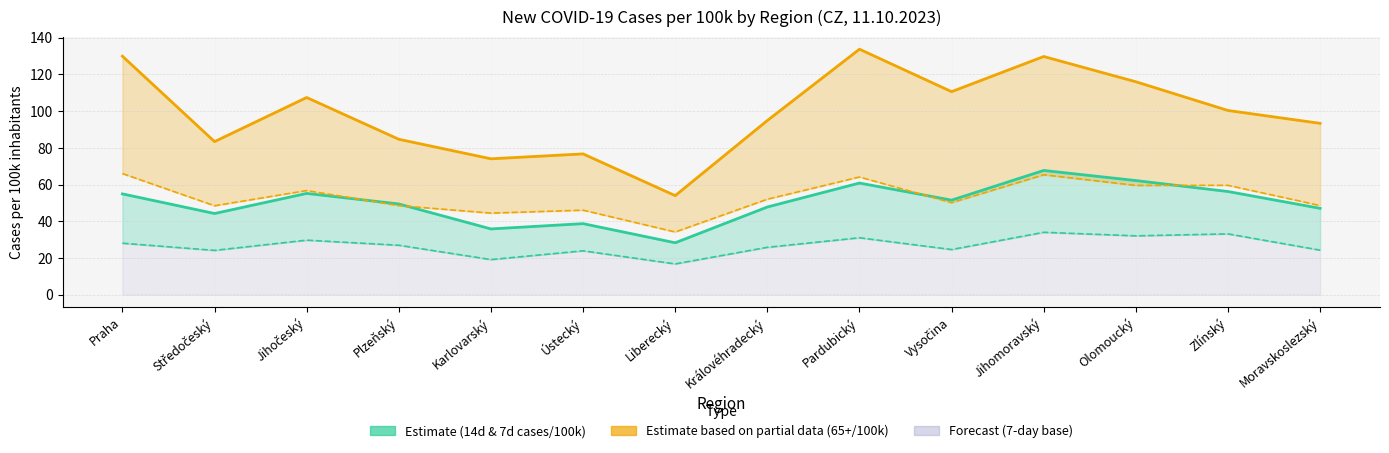

In 14-day cases/100k (Estimate), how many points are higher than both neighbors (excluding endpoints)?

4